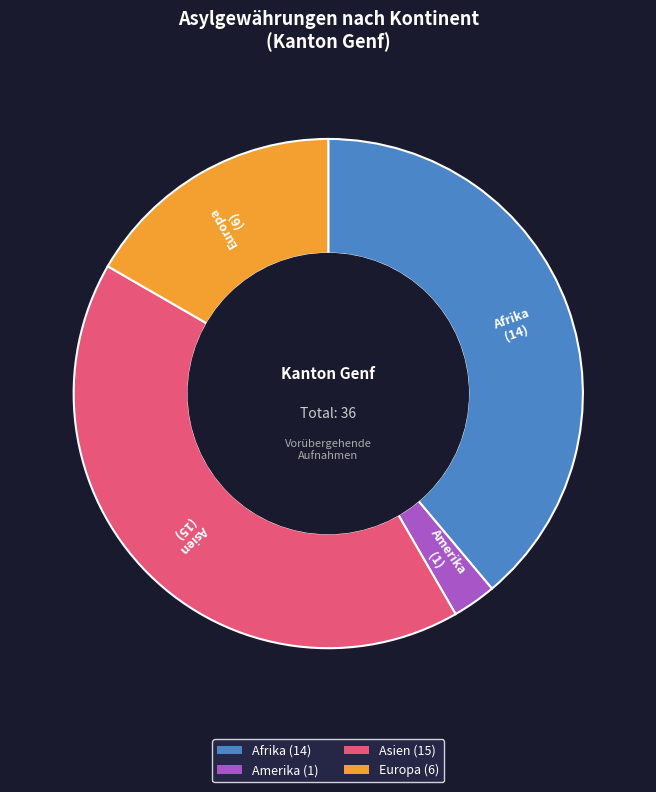

Is there any slice that represents more than half of the pie?

No